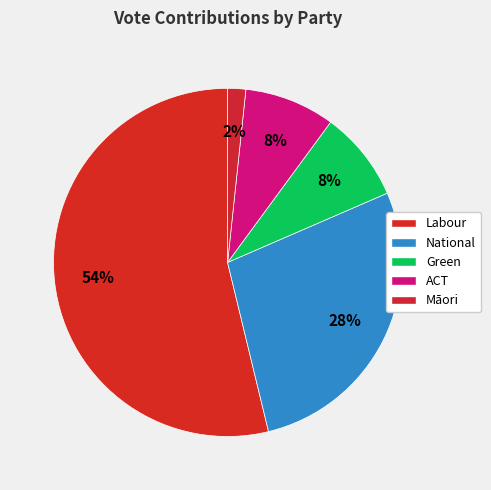

Is there a majority slice in this chart?

Yes